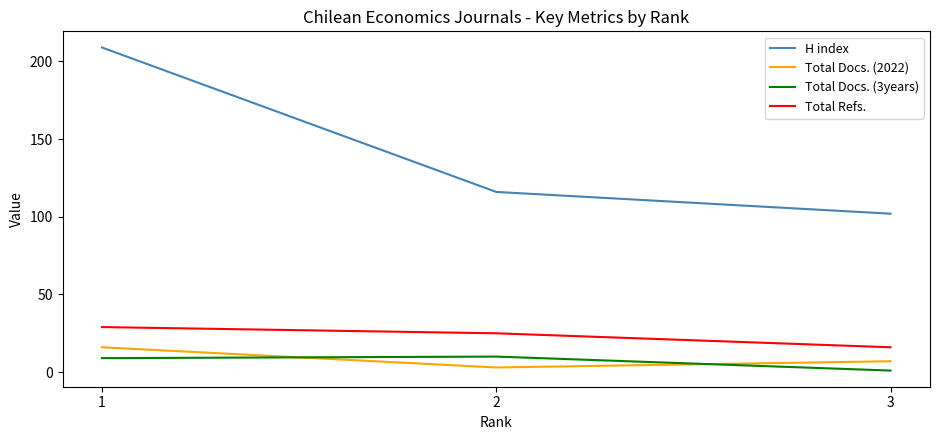

What are all the series names shown in the legend?

H index, Total Docs. (2022), Total Docs. (3years), Total Refs.